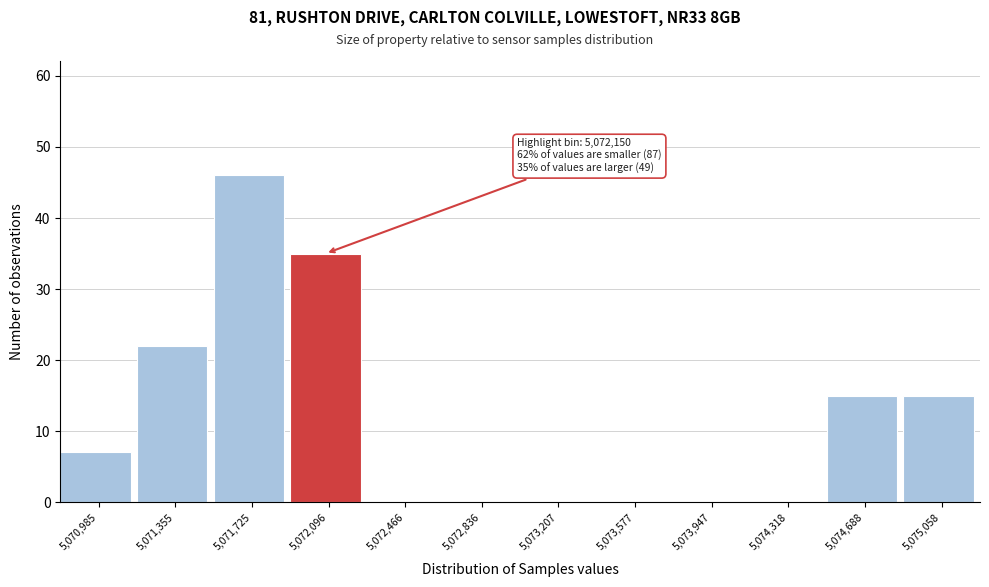

Reading left to right, extract all data points from this chart.

5,070,985=7	5,071,355=22	5,071,725=46	5,072,096=35	5,072,466=0	5,072,836=0	5,073,207=0	5,073,577=0	5,073,947=0	5,074,318=0	5,074,688=15	5,075,058=15